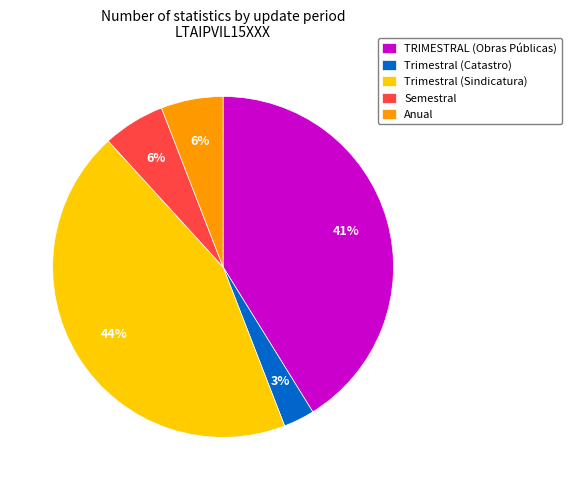

Between TRIMESTRAL (Obras Públicas) and Anual, which is larger?

TRIMESTRAL (Obras Públicas)